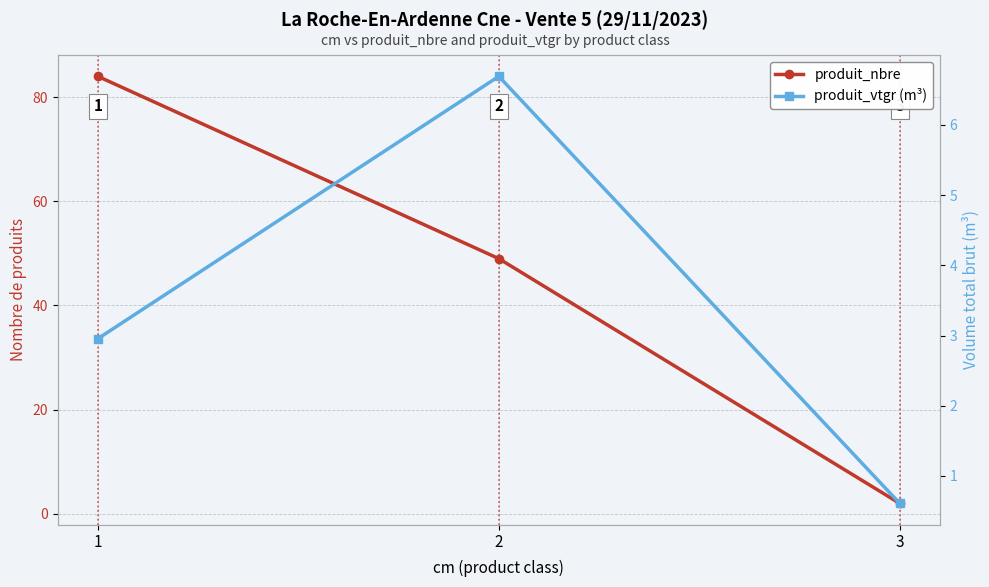

What is the value of the produit_nbre point at the 2nd from the left?

49.0